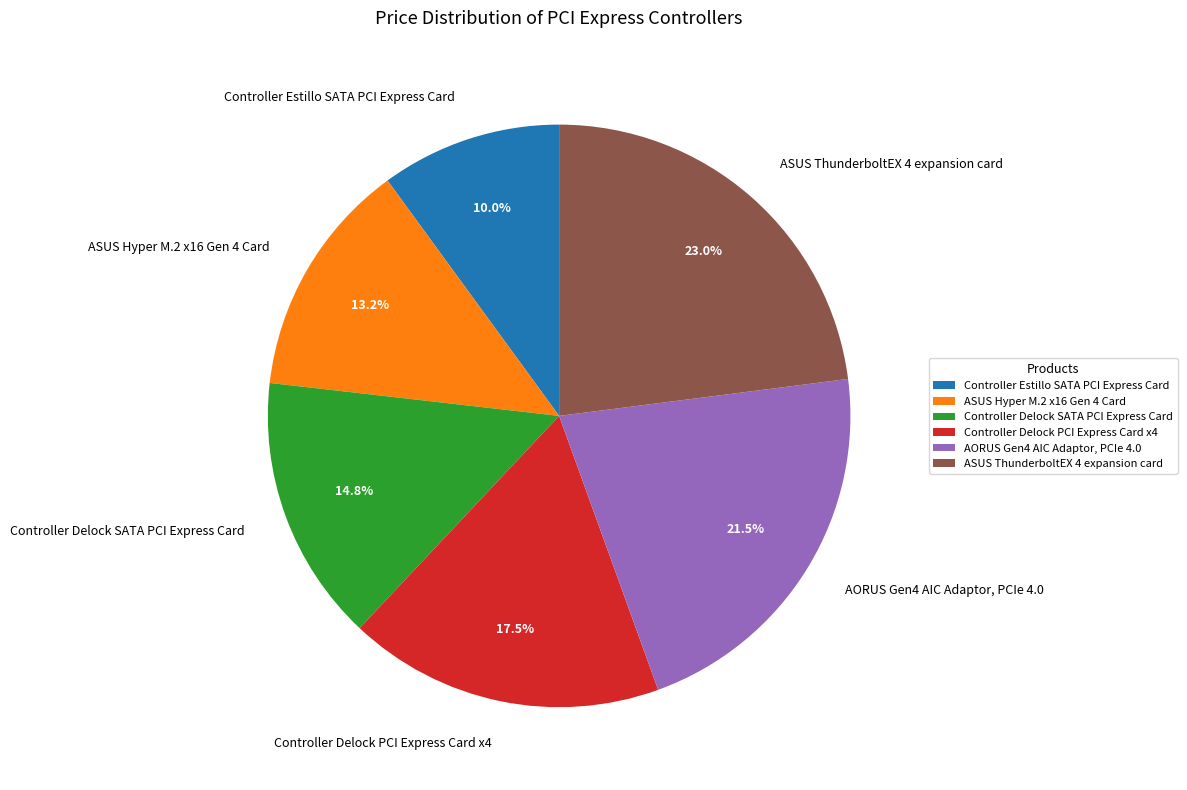

Which slice is the largest?

ASUS ThunderboltEX 4 expansion card